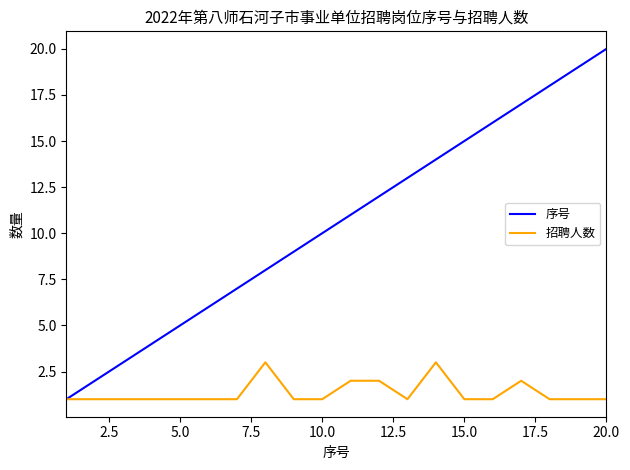

What is the difference between the second highest and second lowest values in the 序号 series?

17